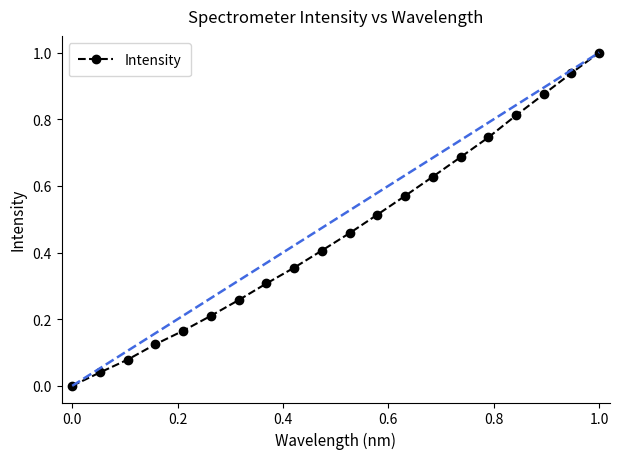

True or false: Intensity has more than 2 interior local peaks.

False